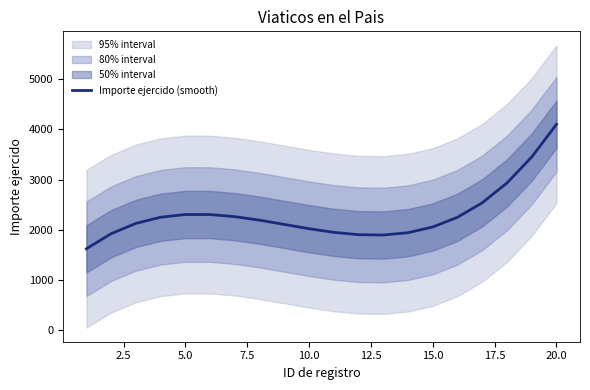

The value of Importe ejercido (smooth) at 15.0 is 2056.2. True or false?

True